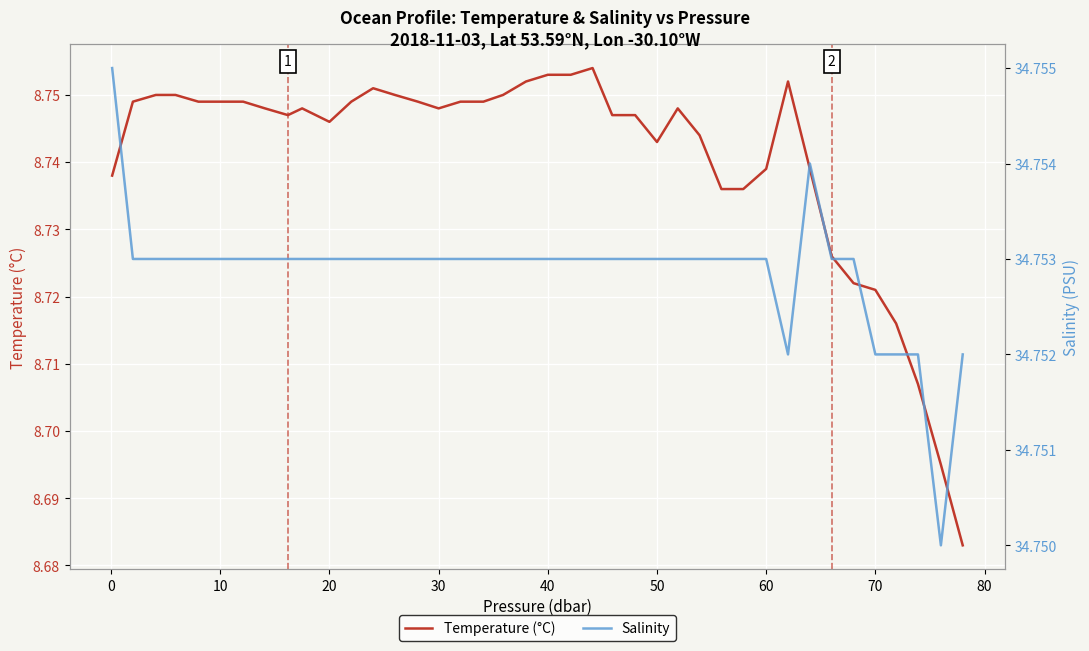

Is it true that Salinity equals 54.0 at 38?

False